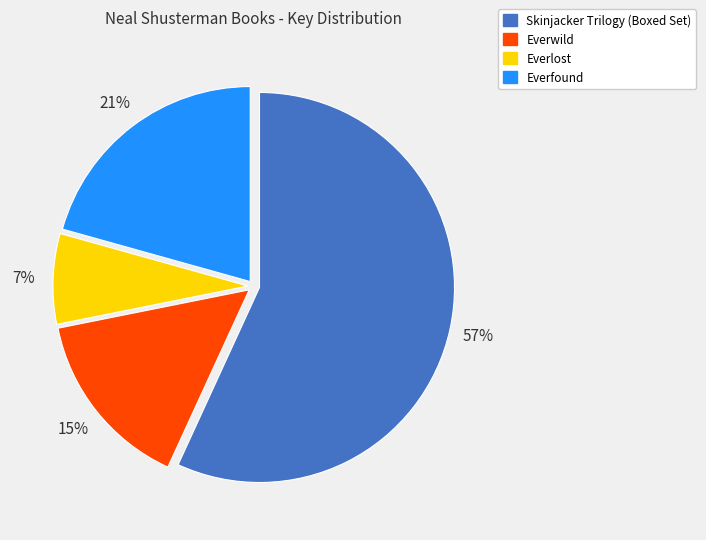

Between Skinjacker Trilogy (Boxed Set) and Everwild, which is larger?

Skinjacker Trilogy (Boxed Set)